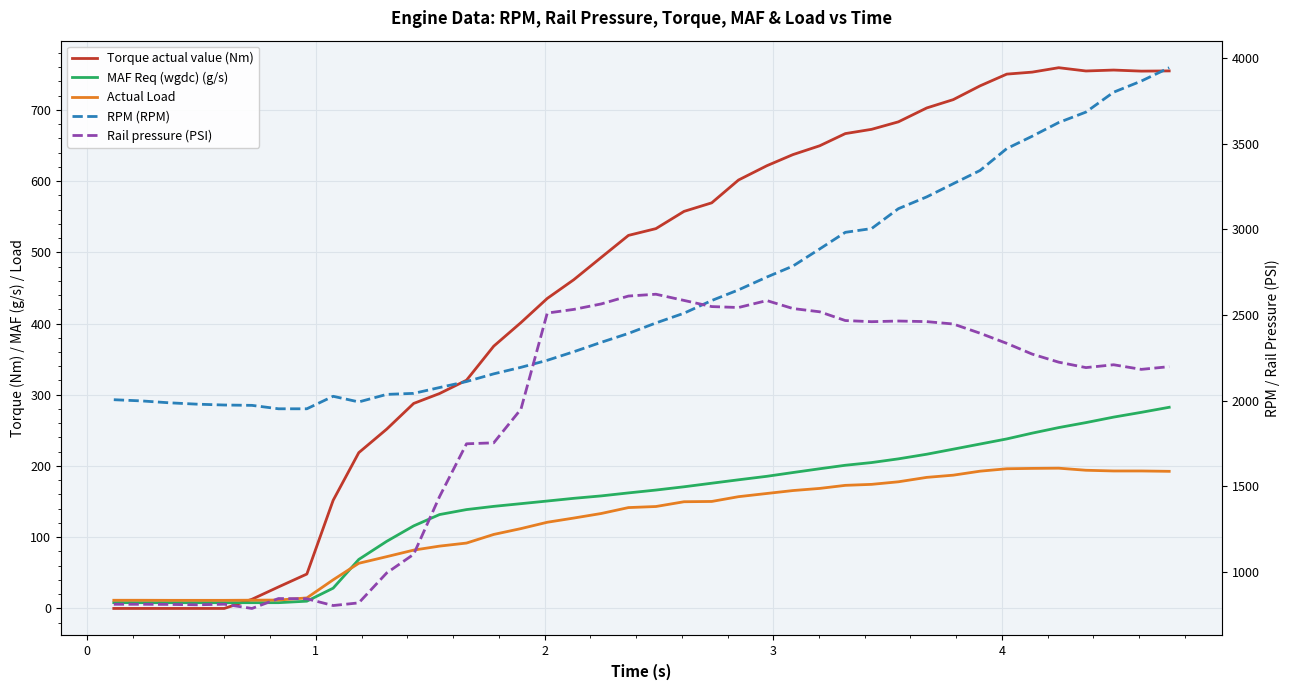

What is the difference between the maximum and minimum values in the Actual Load series?

185.5